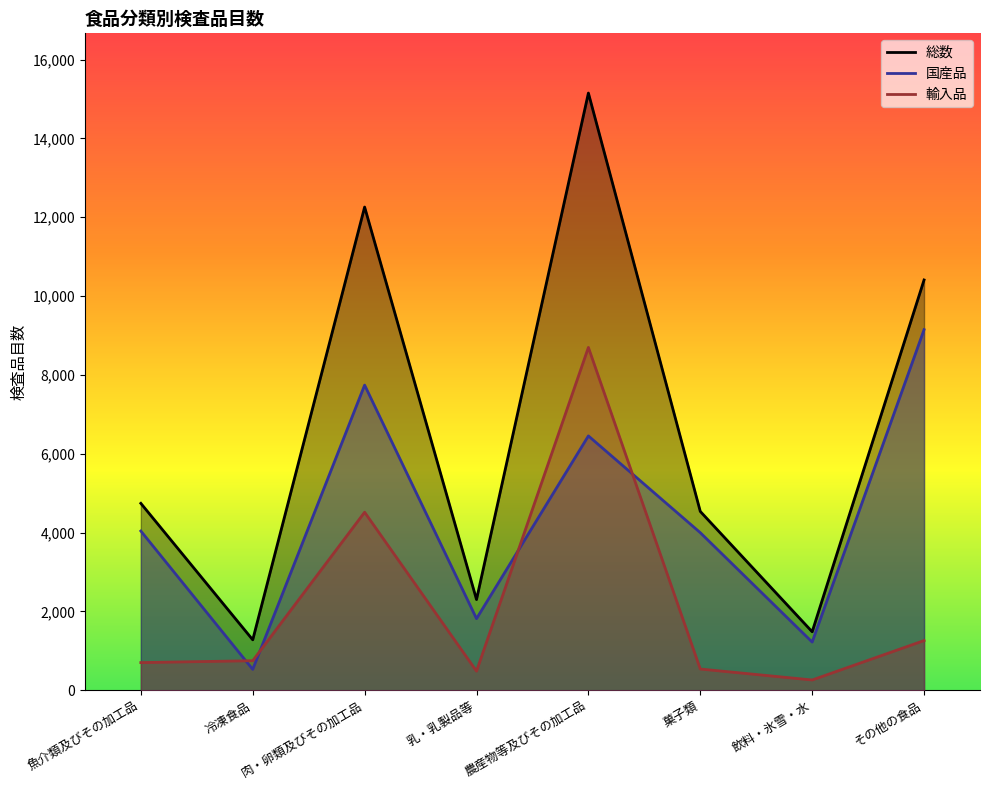

Where is the first local minimum for 輸入品?

乳・乳製品等